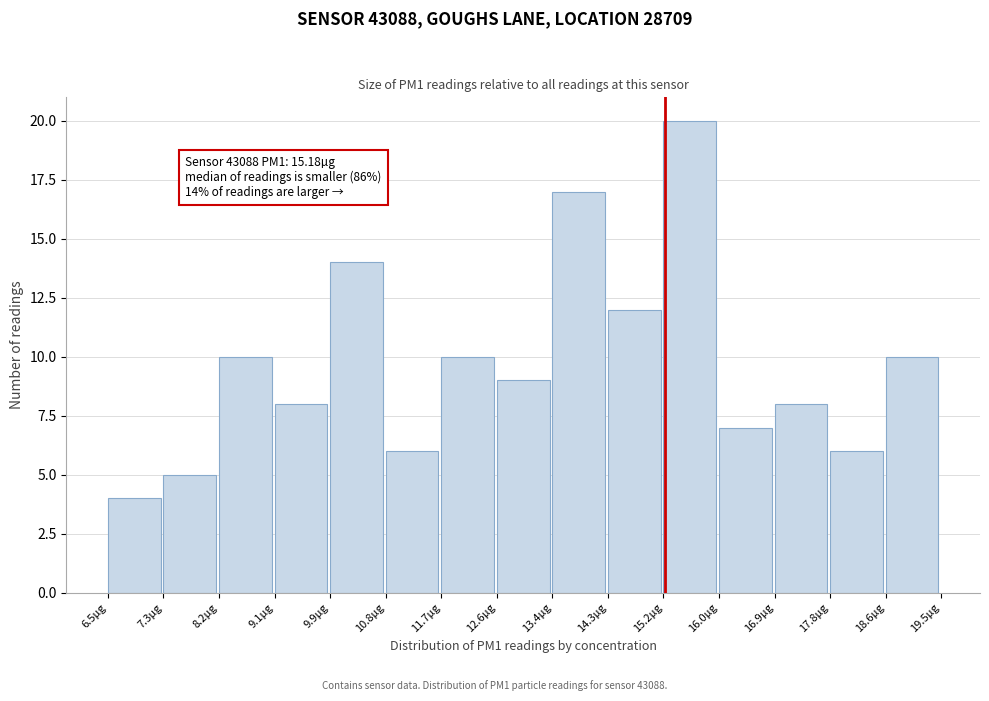

Which range on the x-axis has the tallest bar?

15.2 to 16.0